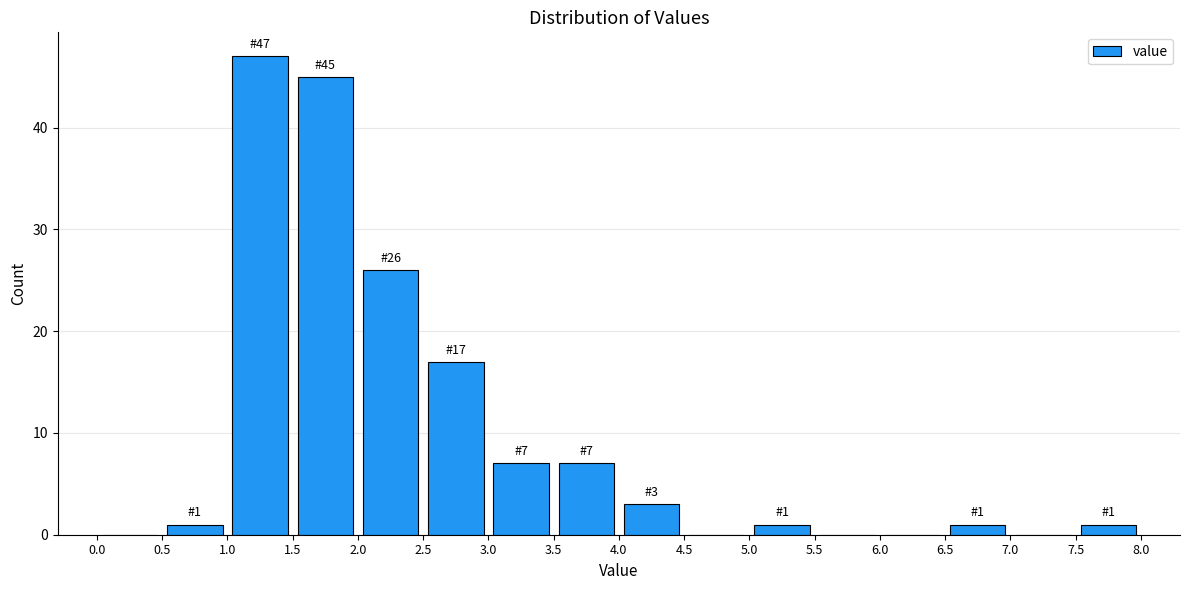

Which range on the x-axis has the tallest bar?

1.0 to 1.5